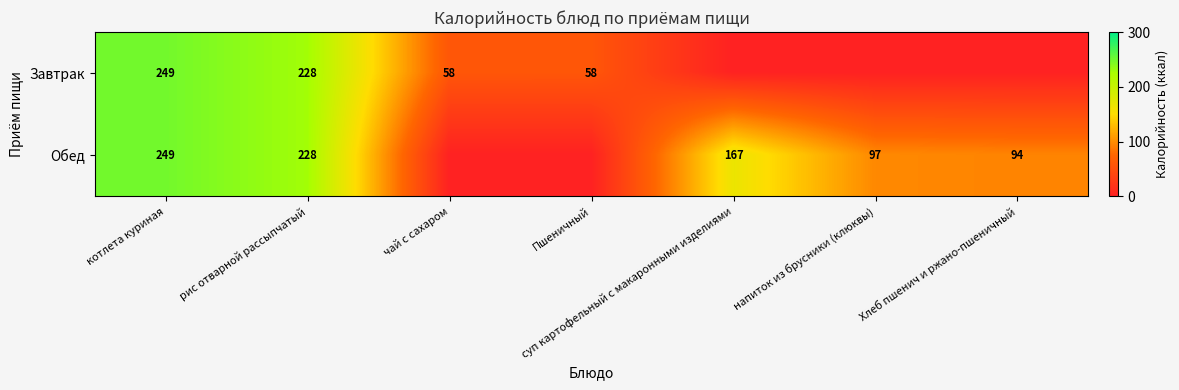

The Завтрак series shows 249 at котлета куриная. True or false?

True